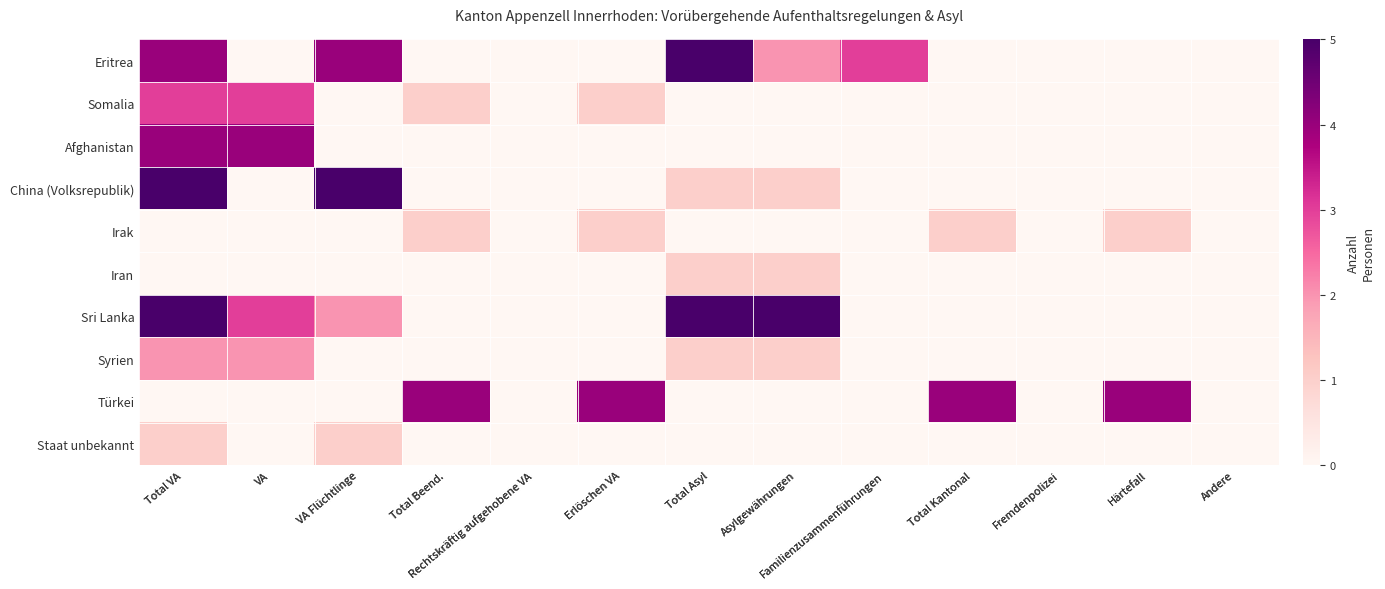

How many Irak values are between 0 and 1?

13